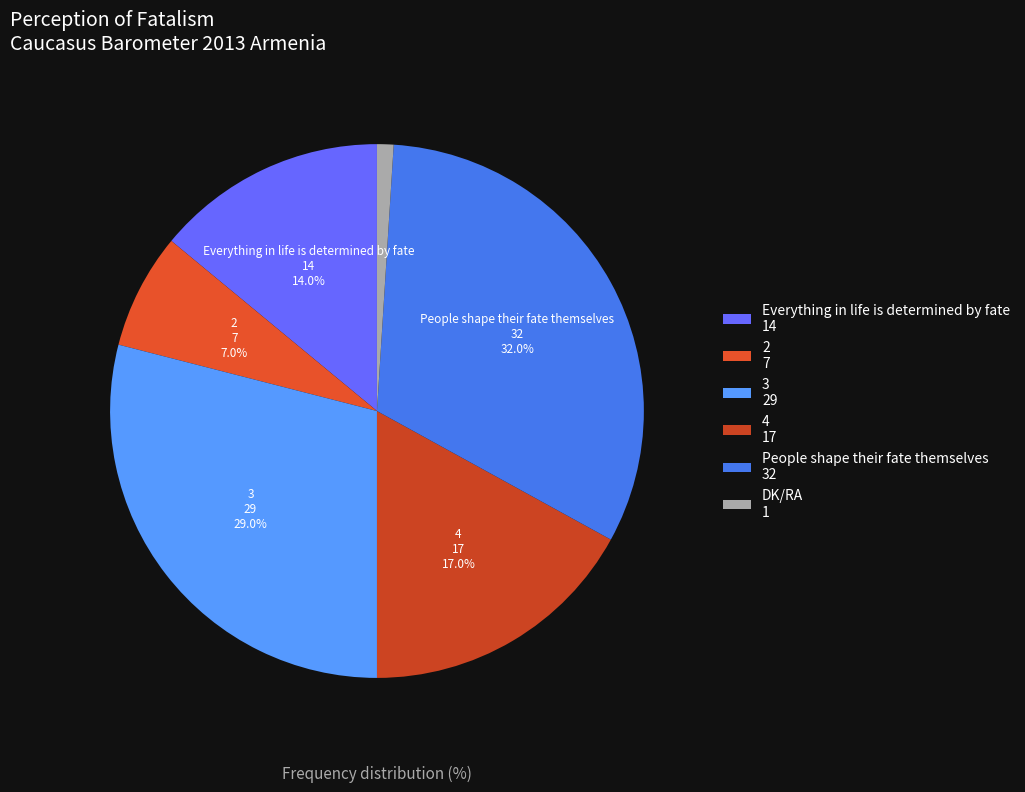

Is it true that People shape their fate themselves is 20% of the pie?

False